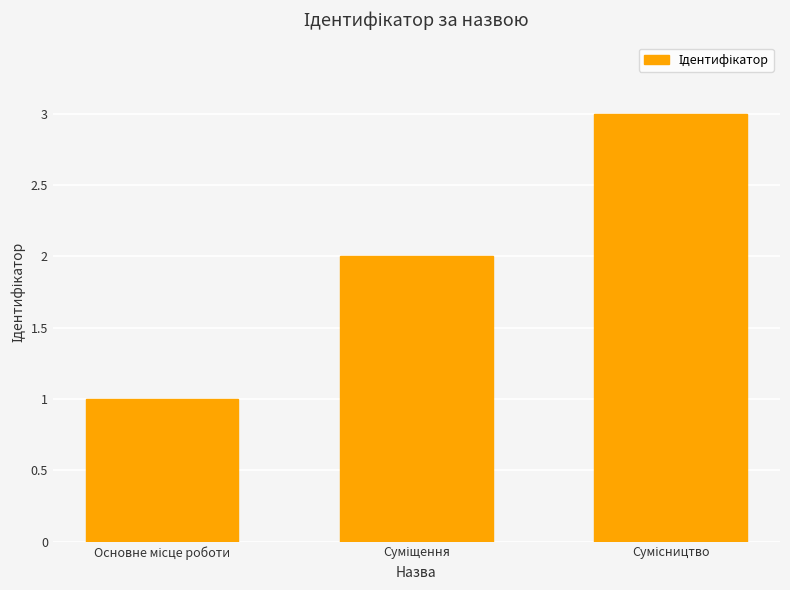

What is the difference between the maximum and minimum values?

2